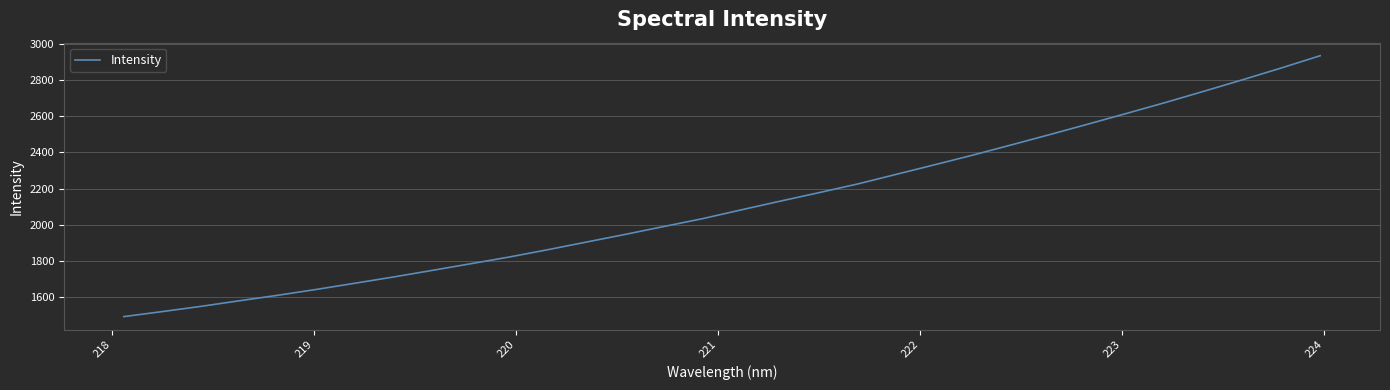

What is the difference between the maximum and minimum values?

1446.9